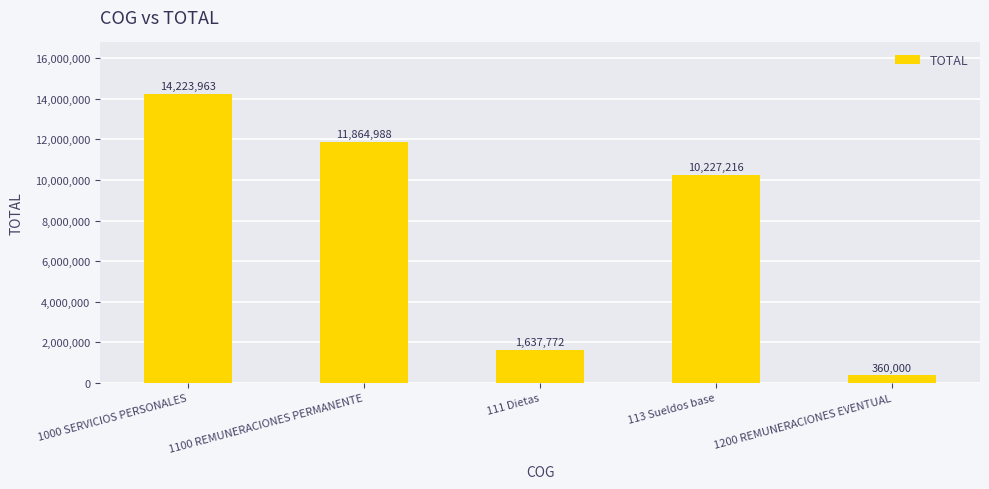

The chart shows a value of 5807072 at 1000 SERVICIOS PERSONALES. True or false?

False